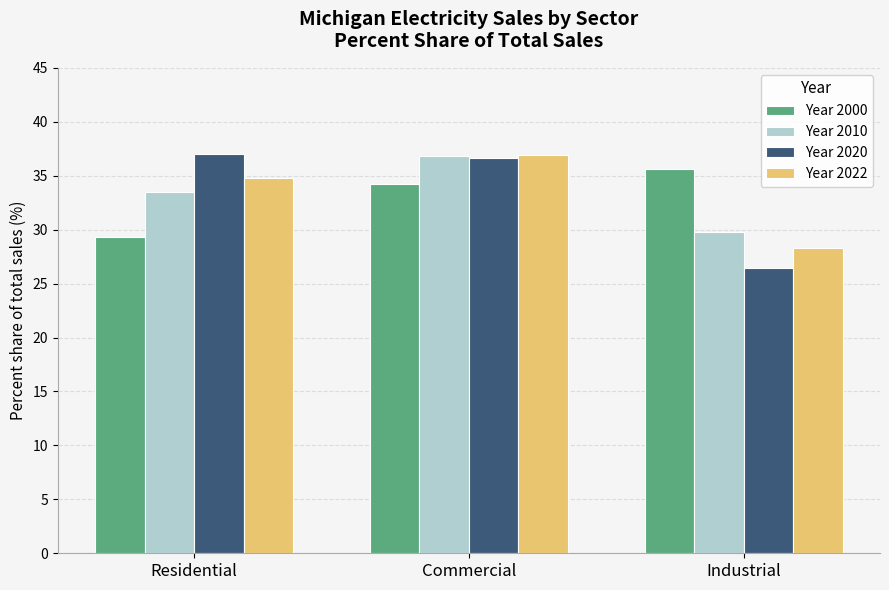

Does the chart contain stacked bars?

No